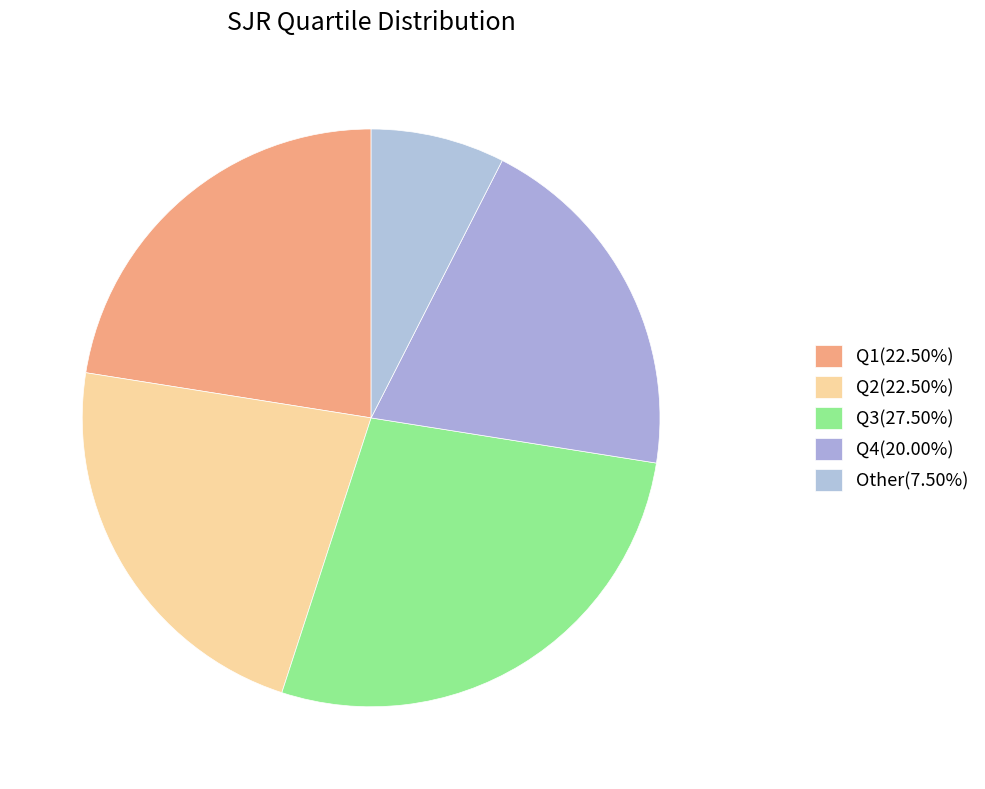

How many slices are in this pie chart?

5